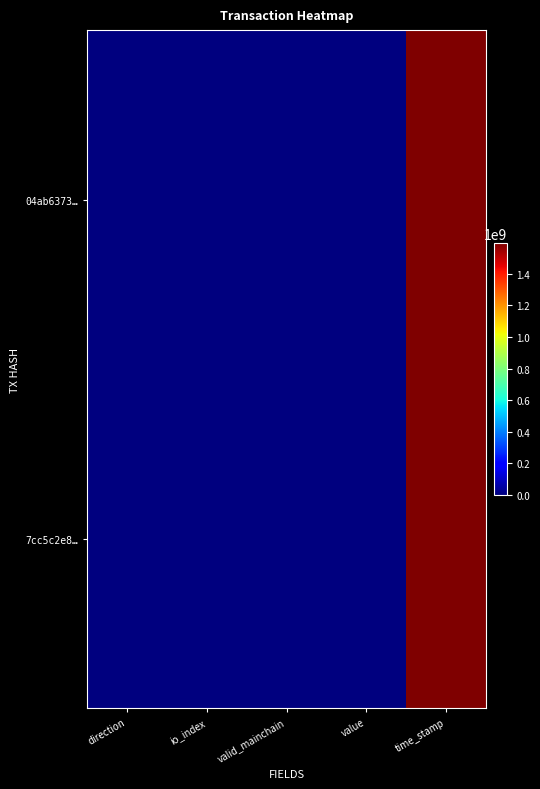

Which series has the largest range (max minus min)?

04ab6373…